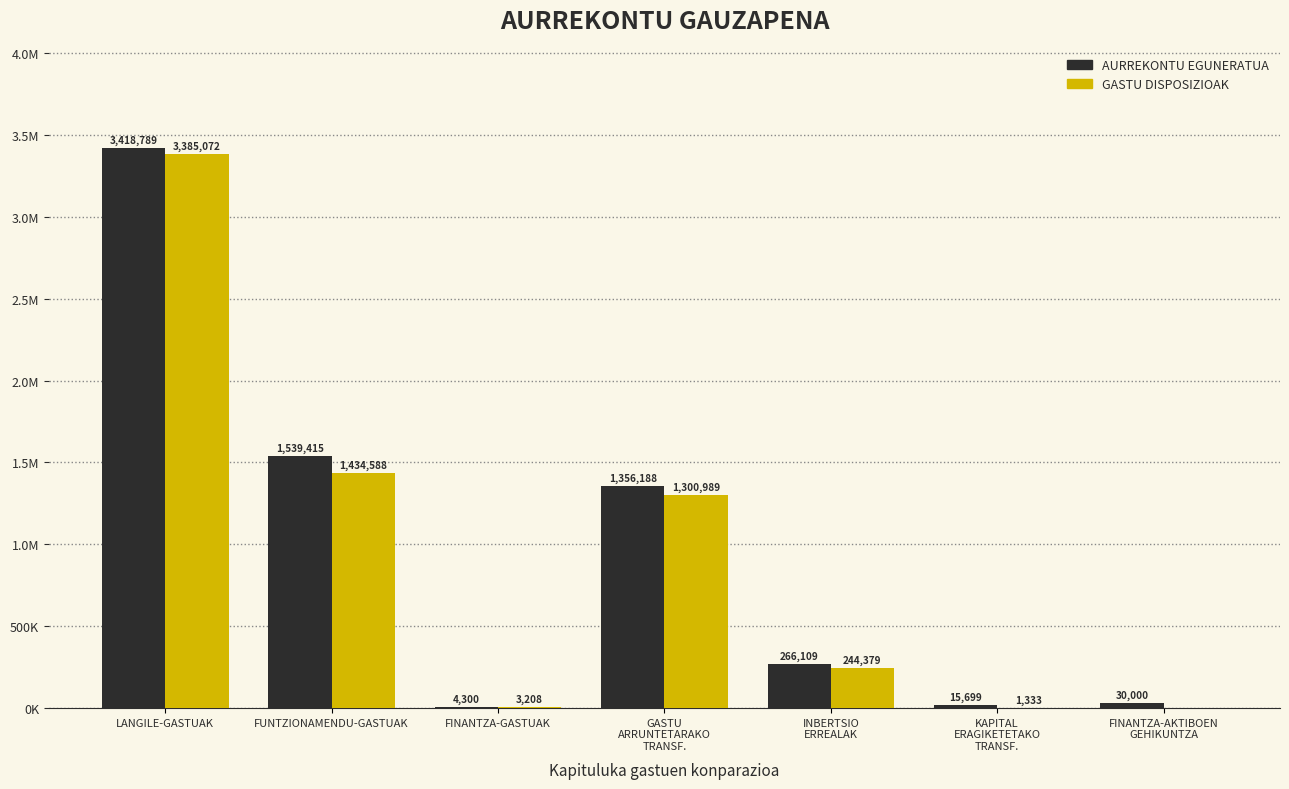

Reading left to right, list all the values displayed in this chart.

AURREKONTU EGUNERATUA: 3418789	1539415	4300	1356188	266109	15699	30000
GASTU DISPOSIZIOAK: 3385072	1434588	3208	1300989	244379	1333	0